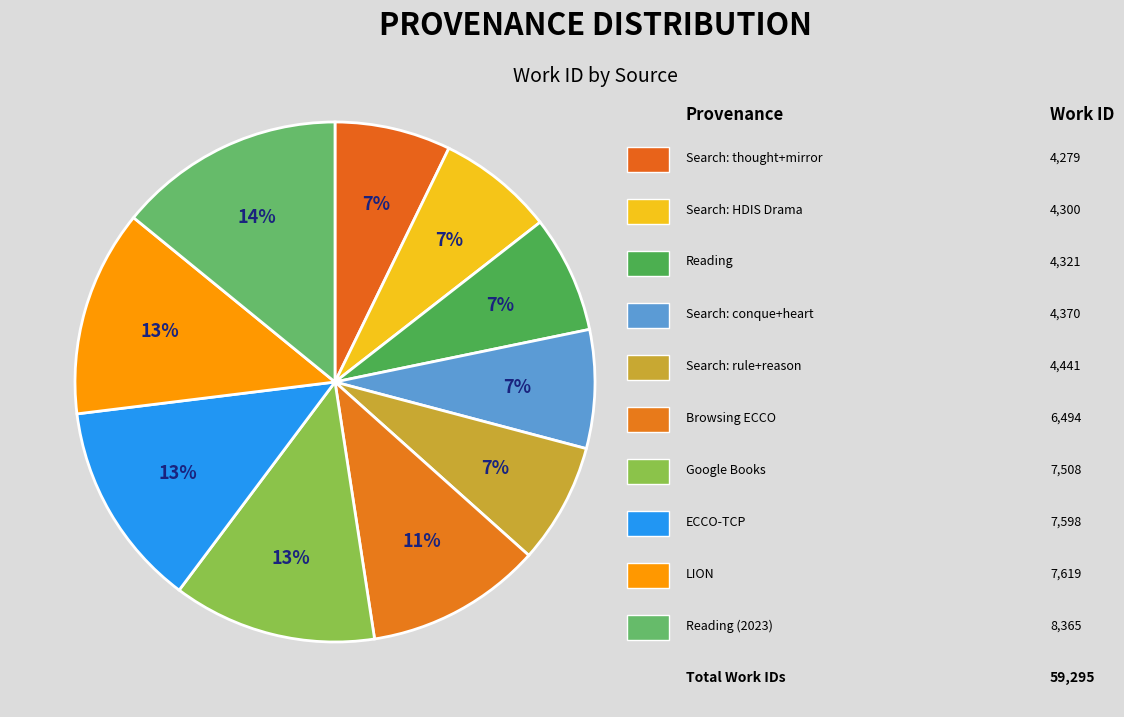

How many segments does this pie chart have?

10